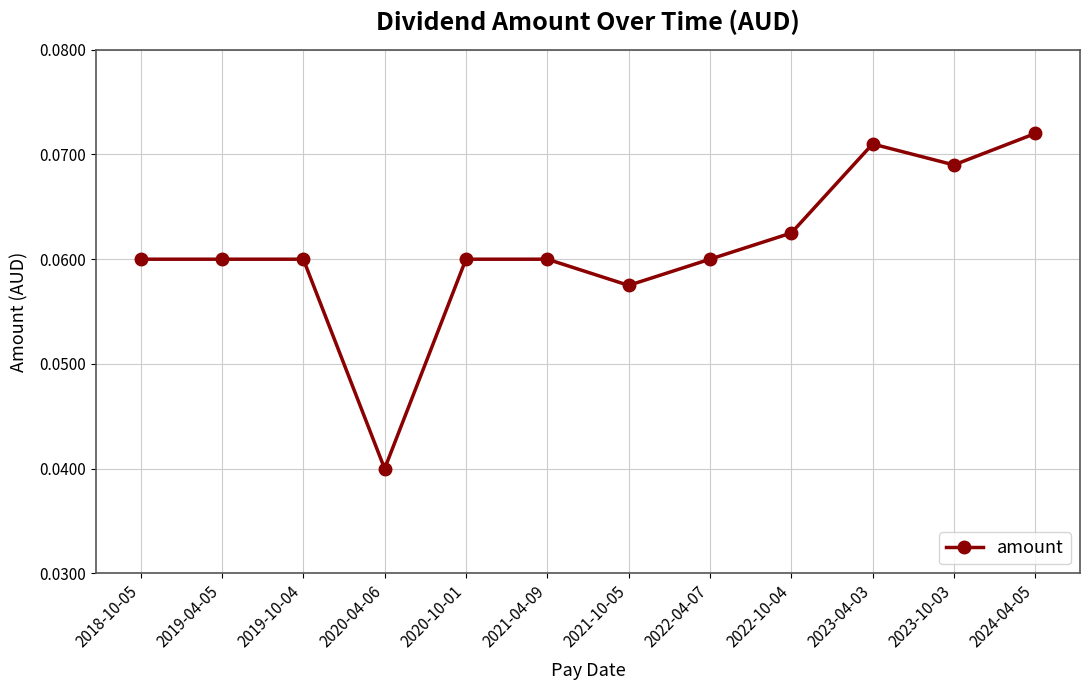

The value at 2018-10-05 is 0.0. True or false?

False